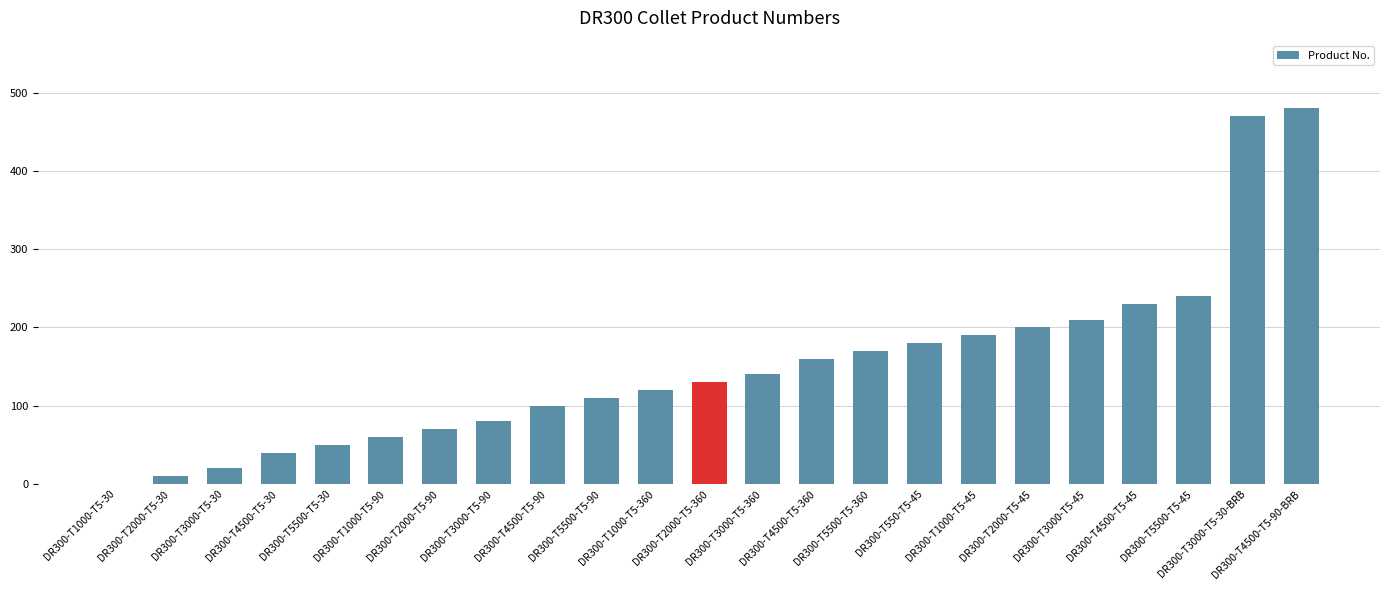

Which category has the highest value across all series?

DR300-T4500-T5-90-BRB